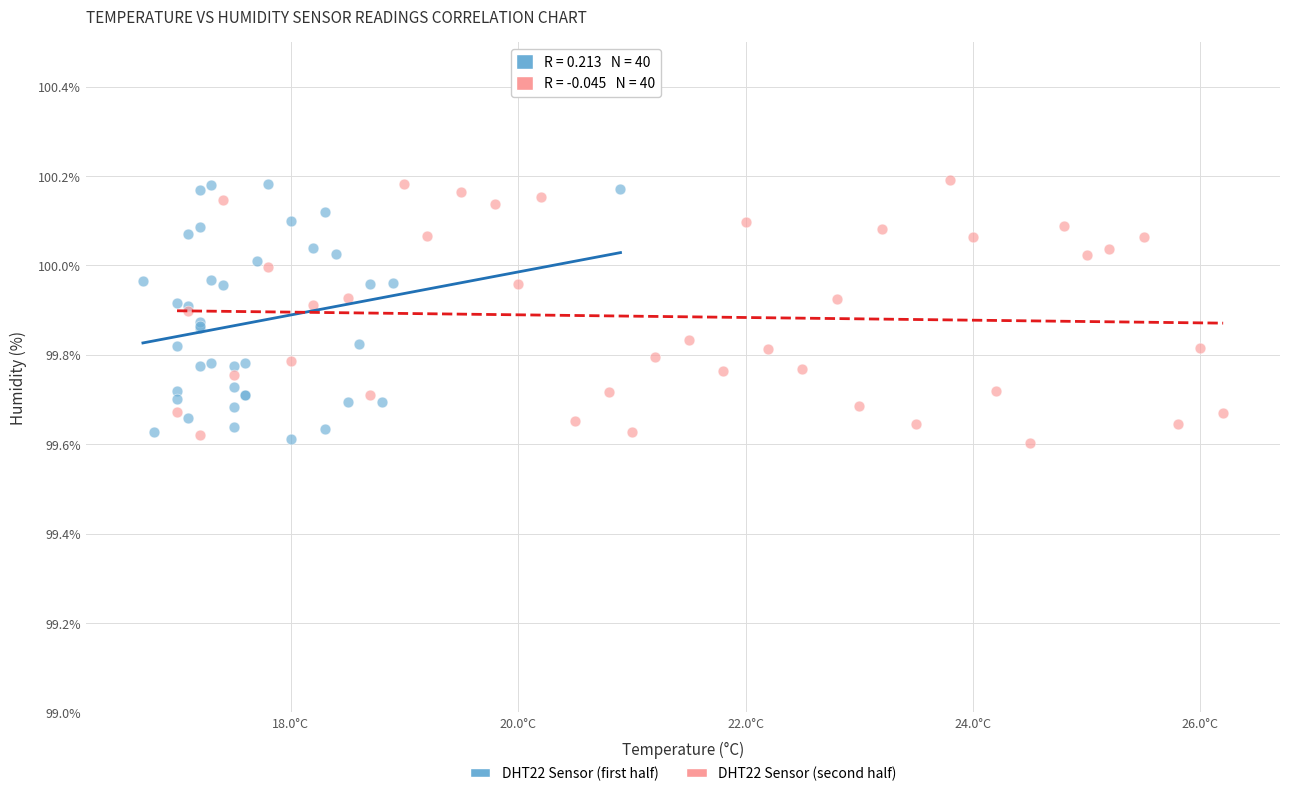

What are all the series names shown in the legend?

DHT22 Sensor (first half), DHT22 Sensor (second half)